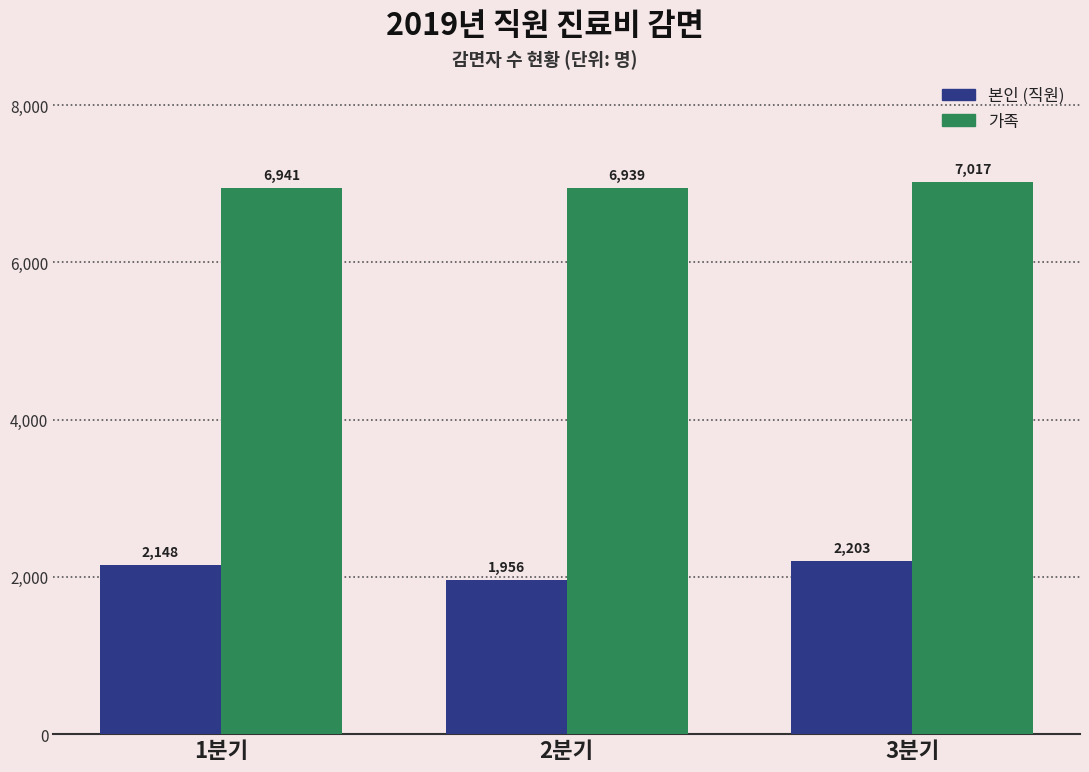

What is the difference between the second highest and minimum values in the 본인 (직원) series?

192